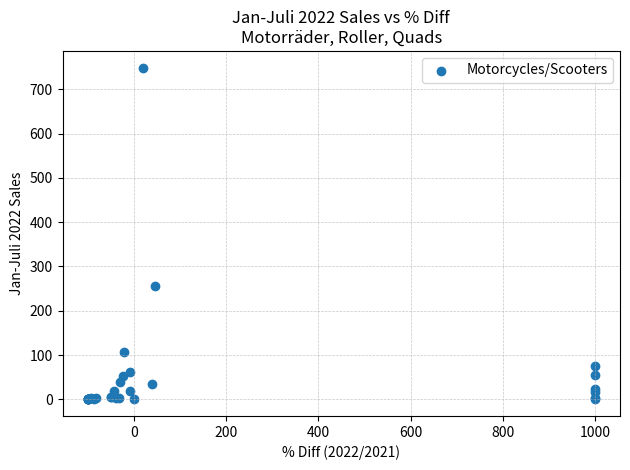

What Y value in the scatter plot is closest to 374?

257